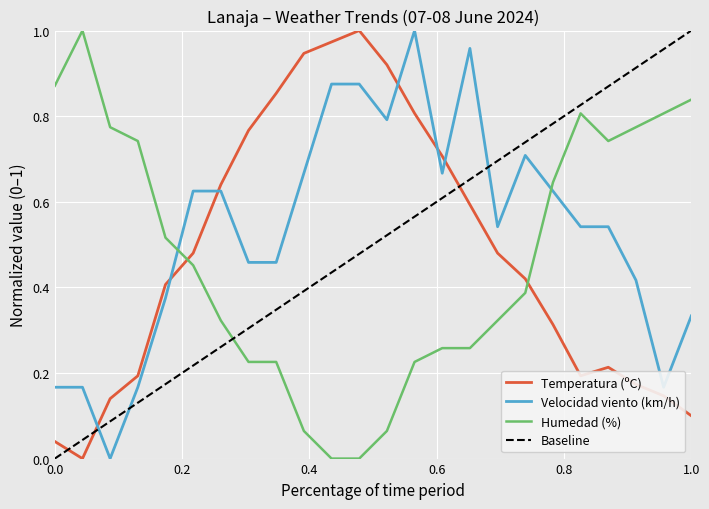

Which series ends up on top after the final intersection of Humedad (%) and Baseline?

Baseline